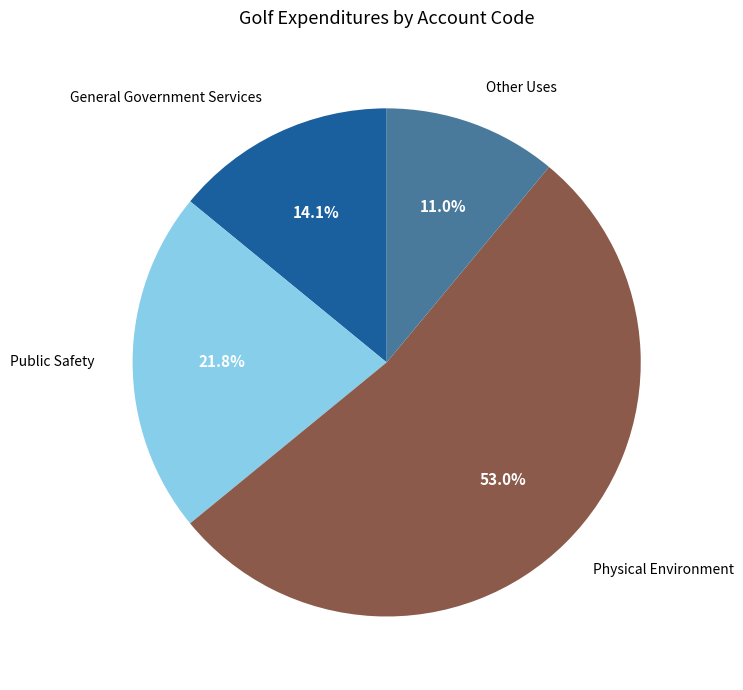

To the nearest percent, what portion does General Government Services represent?

14%